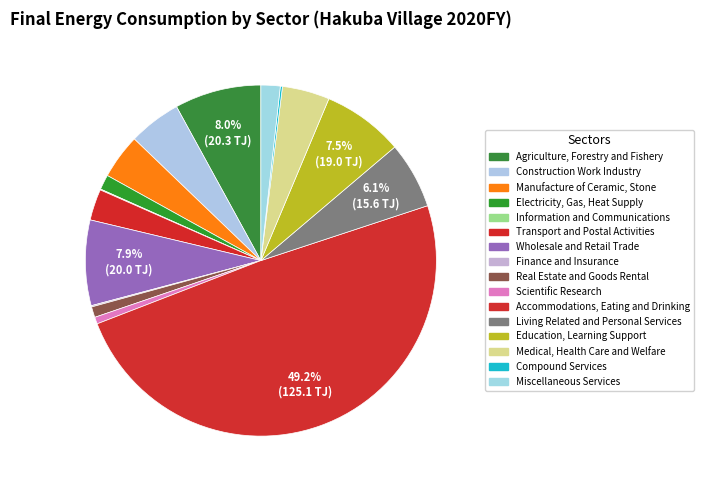

To the nearest percent, what is the difference between the largest and smallest slice percentages?

49%